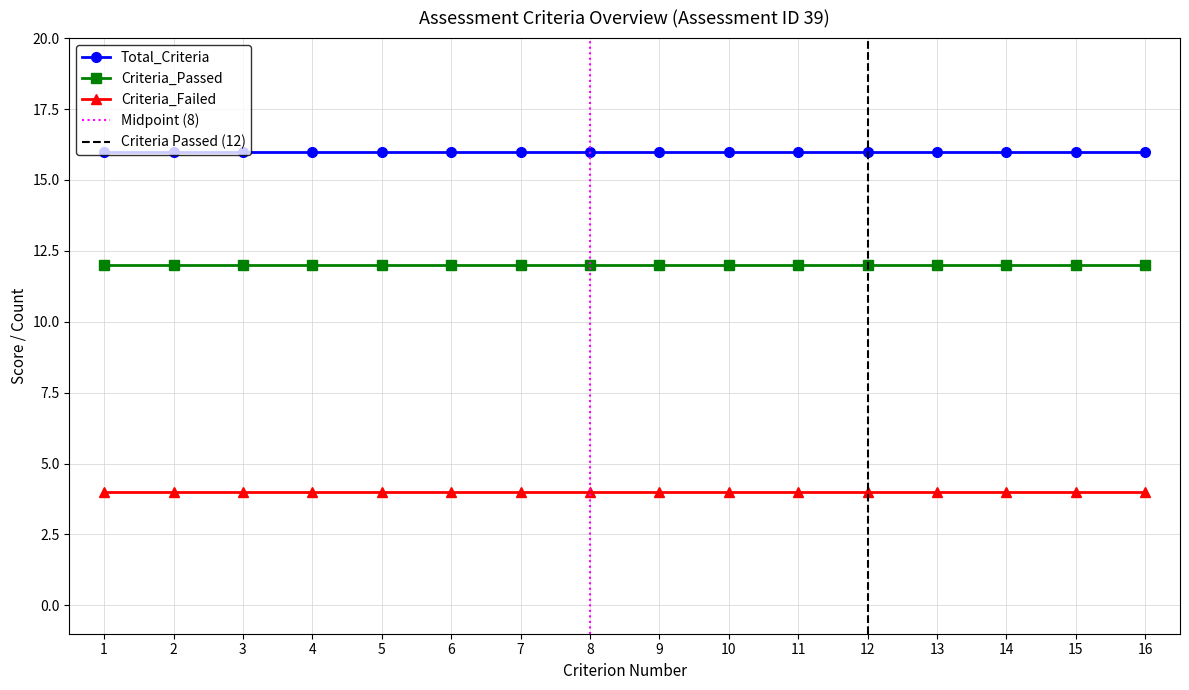

List the series in order of their overall mean, highest first.

Total_Criteria, Criteria_Passed, Criteria_Failed